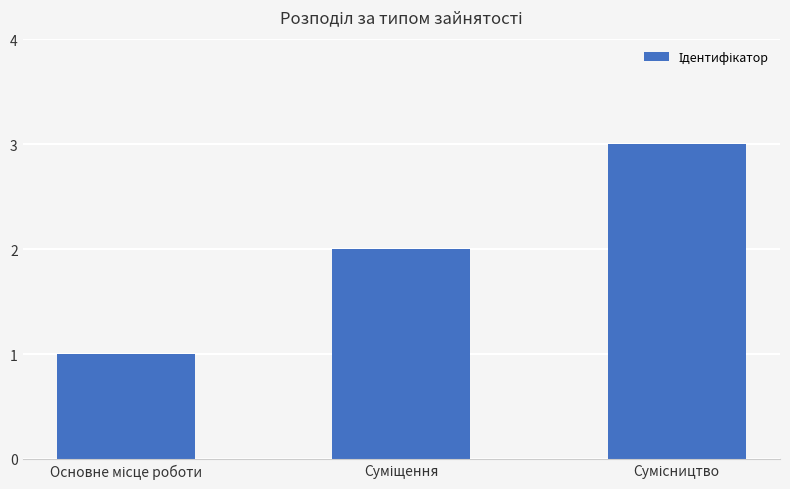

What is the sum of all values?

6